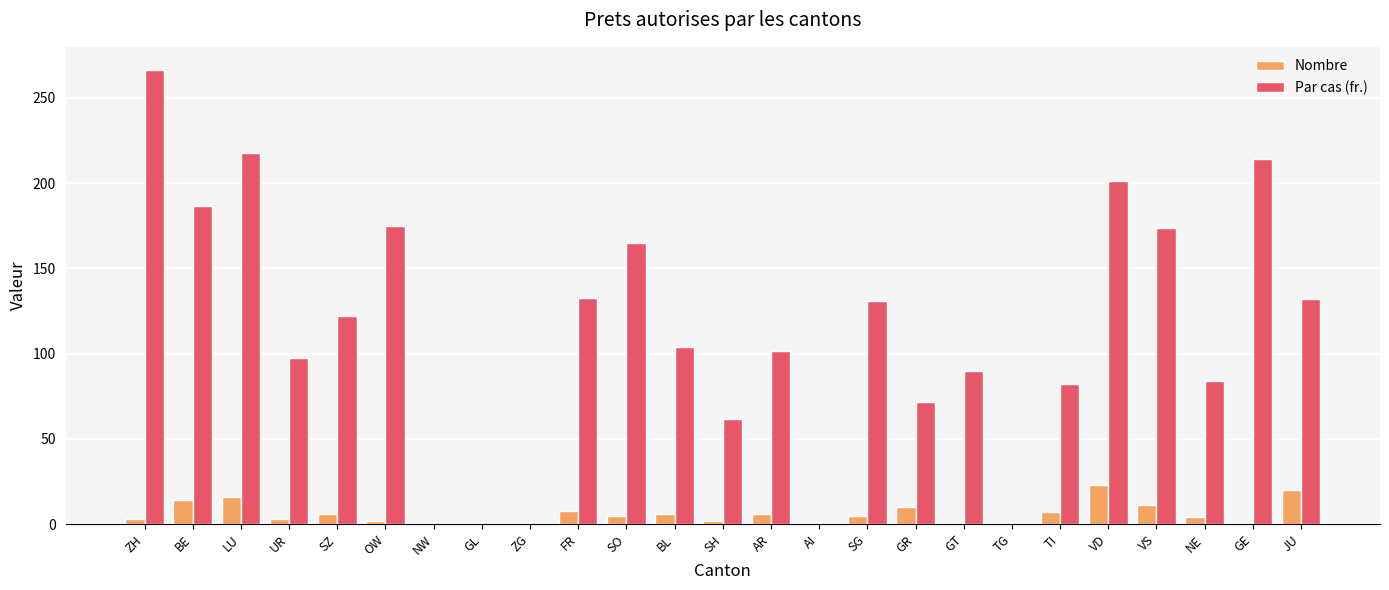

The value of Par cas (fr.) at SZ is 29.7. True or false?

False